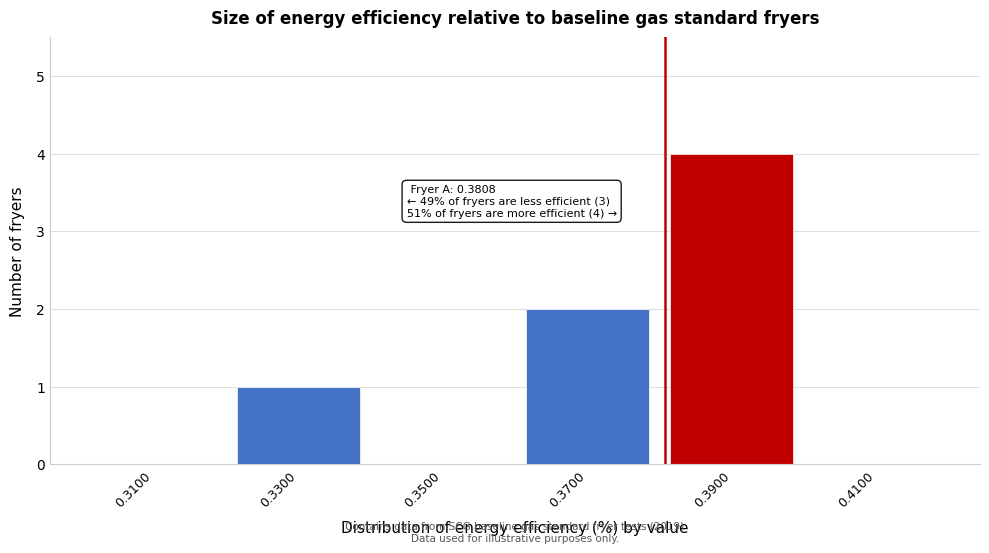

Which range on the x-axis has the tallest bar?

0.38 to 0.40